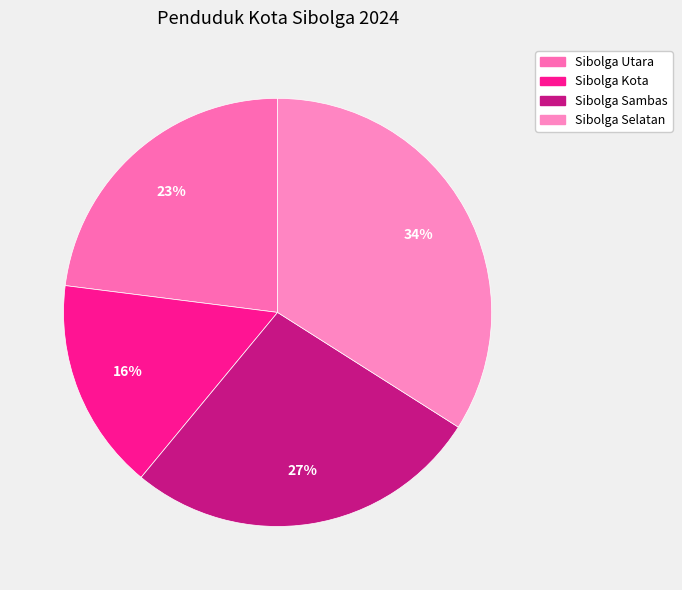

To the nearest percent, what is the average slice percentage?

25%